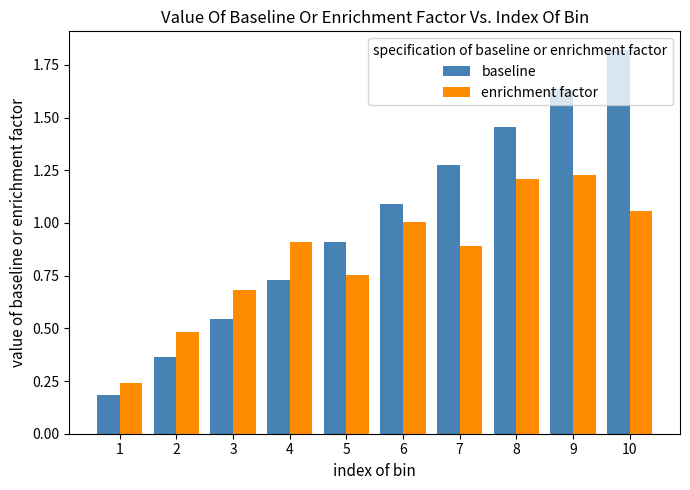

True or false: baseline has a value of 1.9 at 6.

False